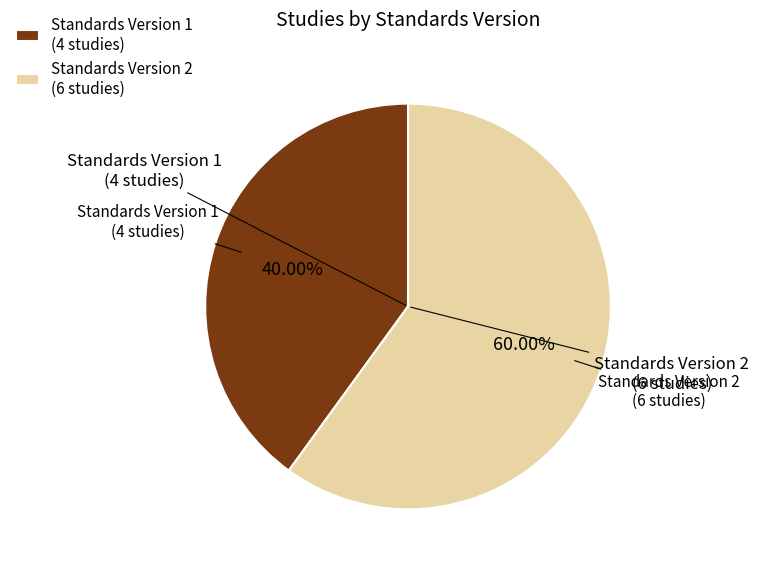

Do Standards Version 2 and Standards Version 1 together represent more than half of the pie?

Yes